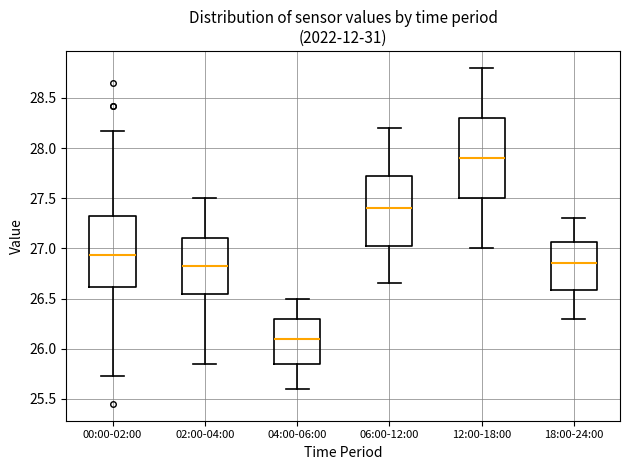

Comparing the boxes themselves (not the whiskers), which one is the tallest?

12:00-18:00